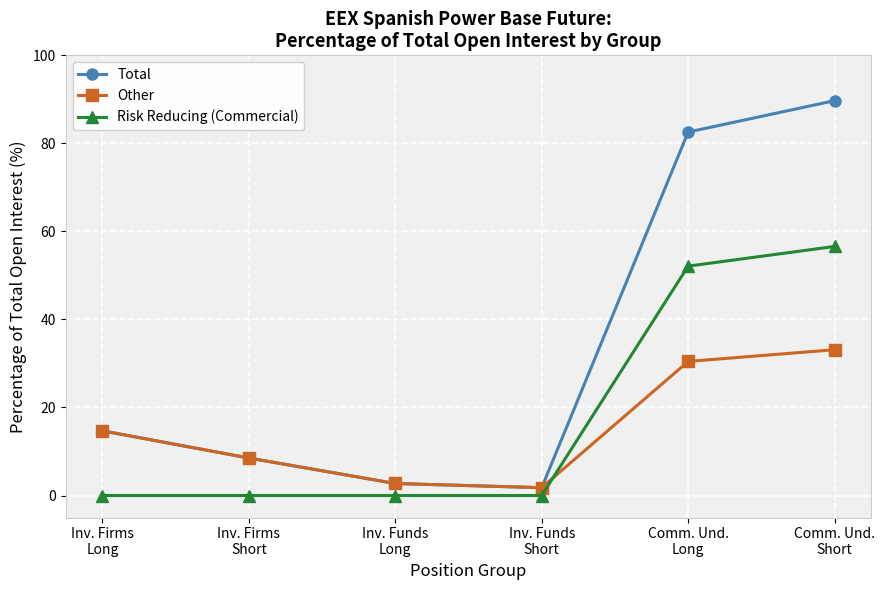

The Other series shows 2.7 at Inv. Funds
Long. True or false?

True